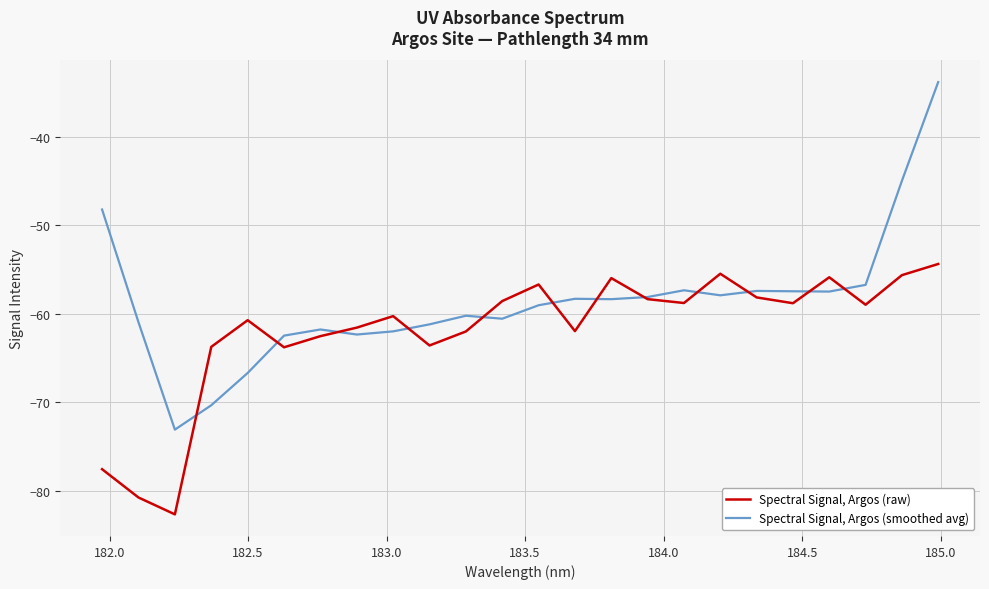

What is the lowest value of the Spectral Signal, Argos (smoothed avg) series?

-73.1